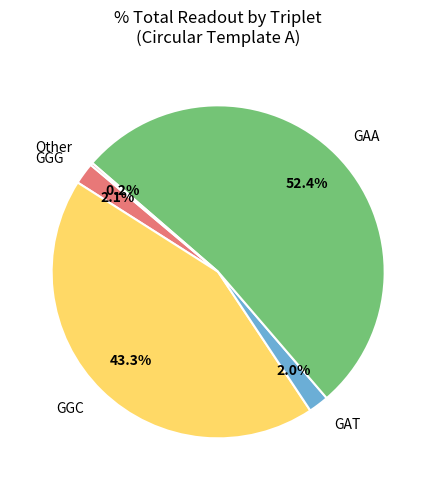

Which slice represents more than half of the pie?

GAA